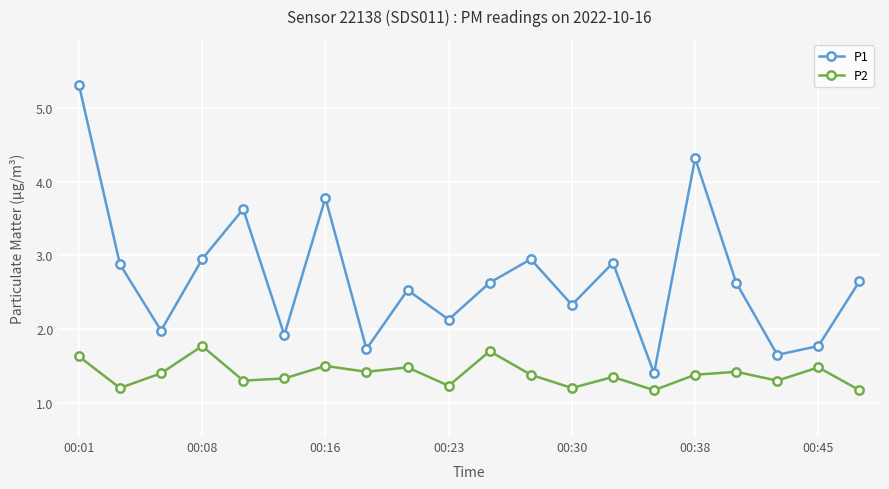

True or false: P2 and P1 cross at least once.

False